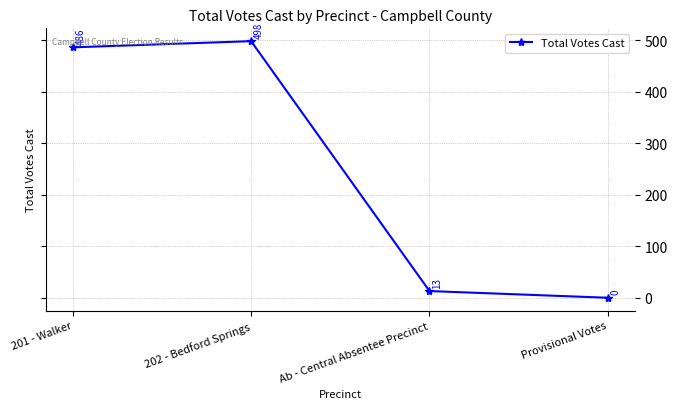

What is the average value?

249